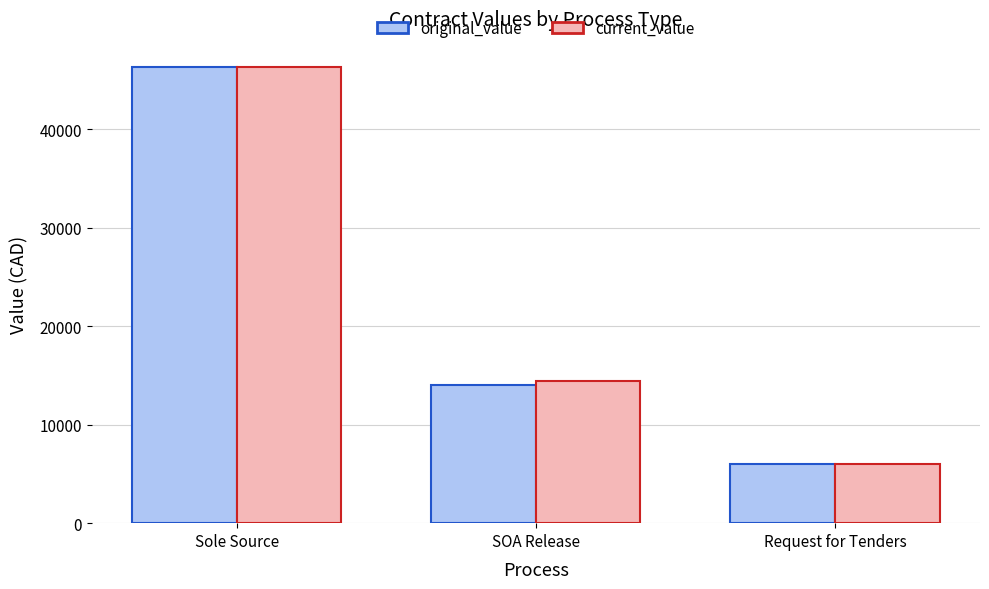

True or false: current_value has a value of 46305.0 at Sole Source.

True